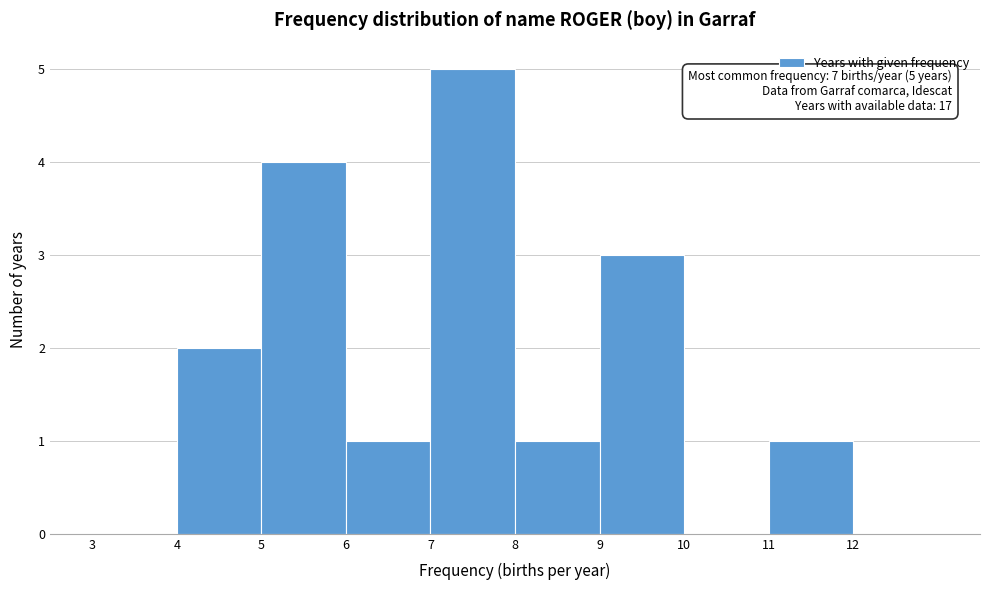

Over which range of the x-axis is the bar tallest?

7 to 8